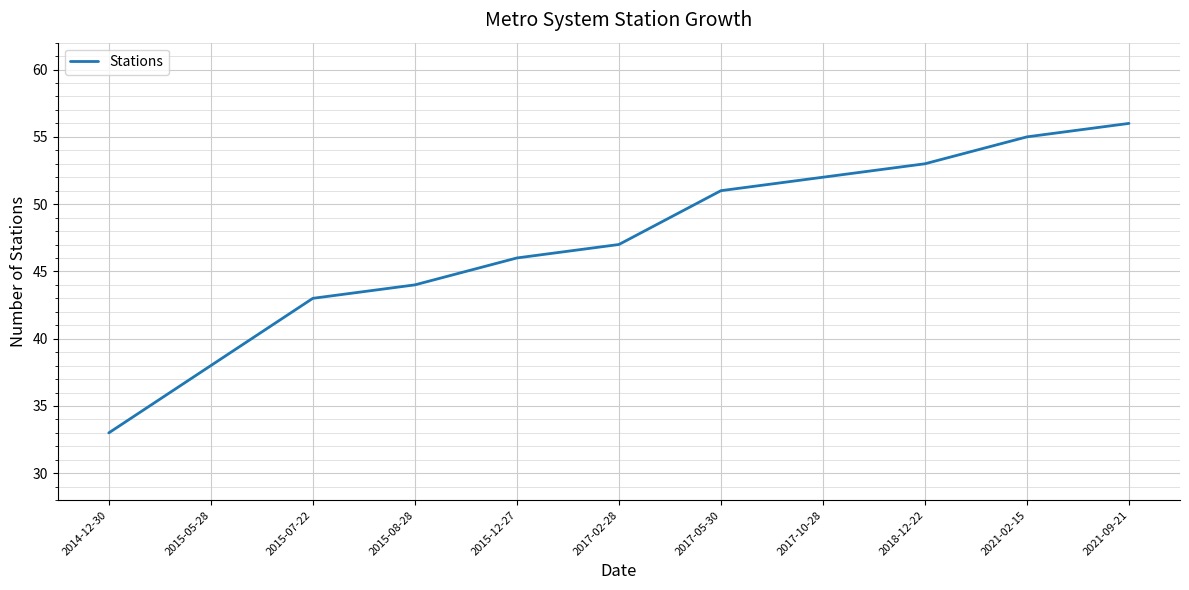

What is the minimum value shown in the chart?

33